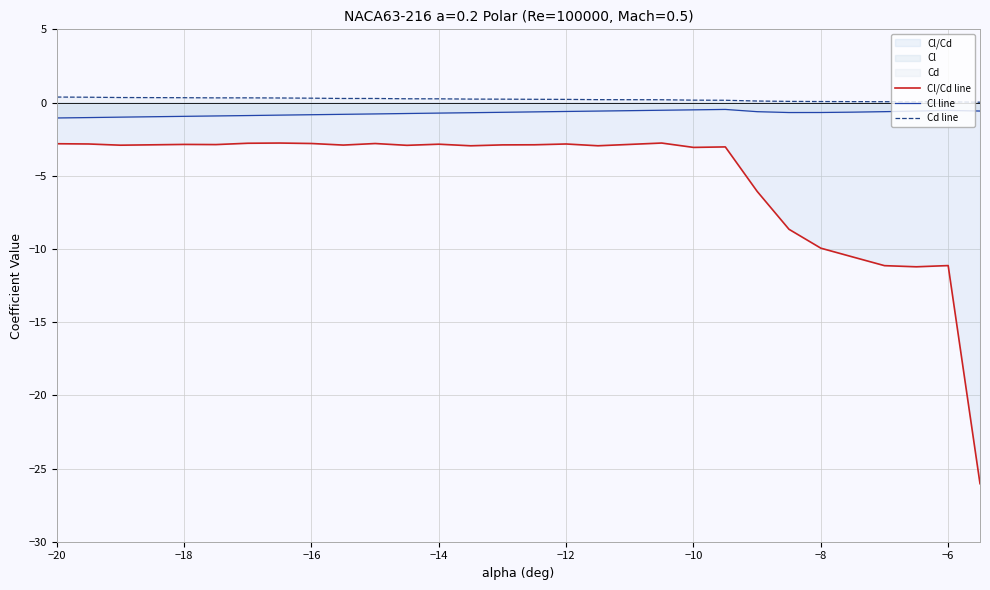

Which series has the largest range (max minus min)?

Cl/Cd line